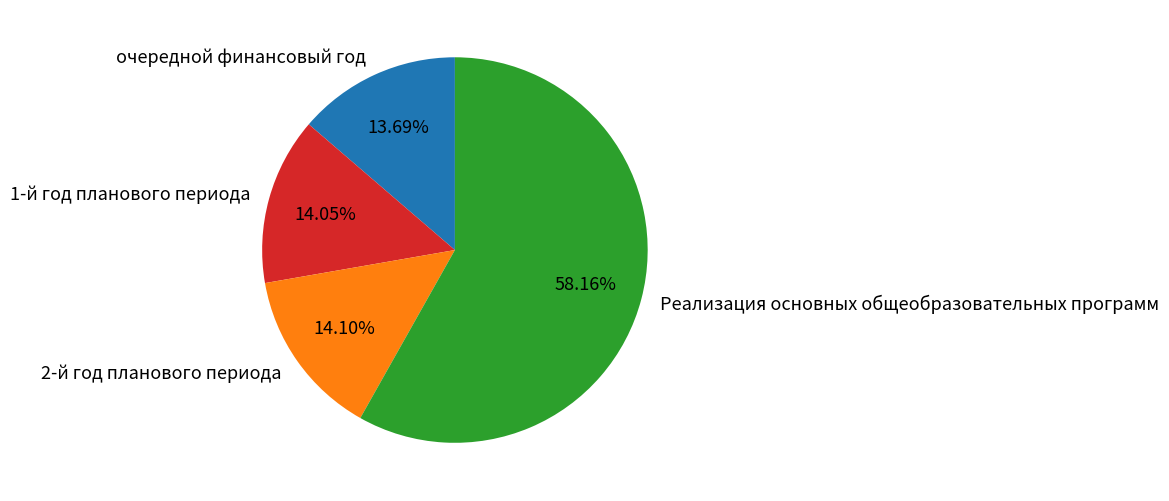

How much of the chart is everything except Реализация основных общеобразовательных программ?

41.8%